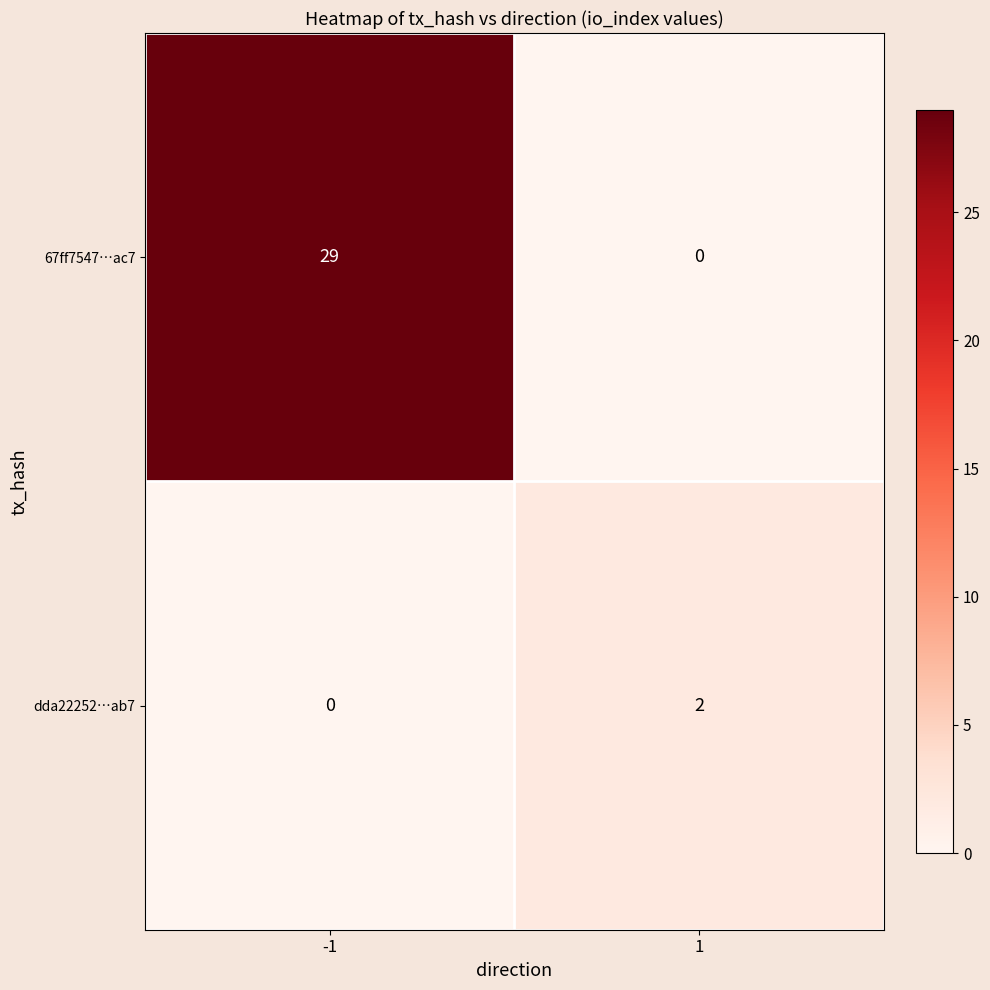

Rank the series by their maximum value, from highest to lowest.

67ff7547…ac7, dda22252…ab7